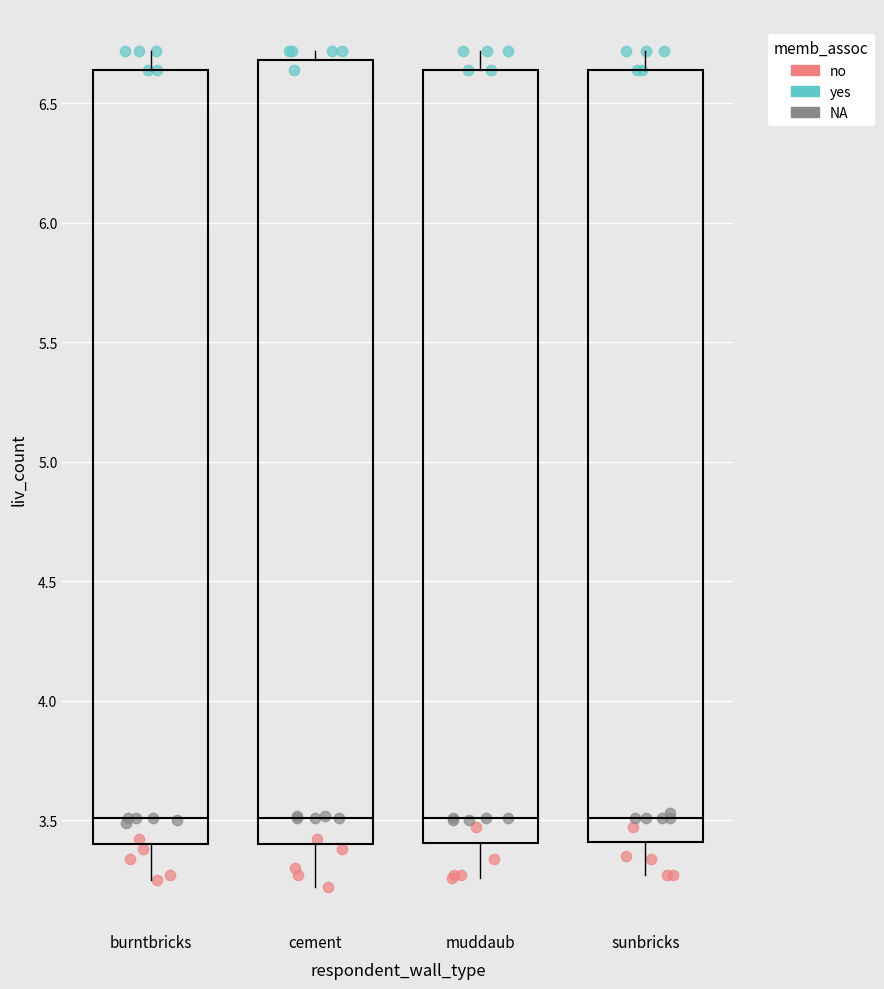

Which series reaches the maximum Y coordinate?

yes